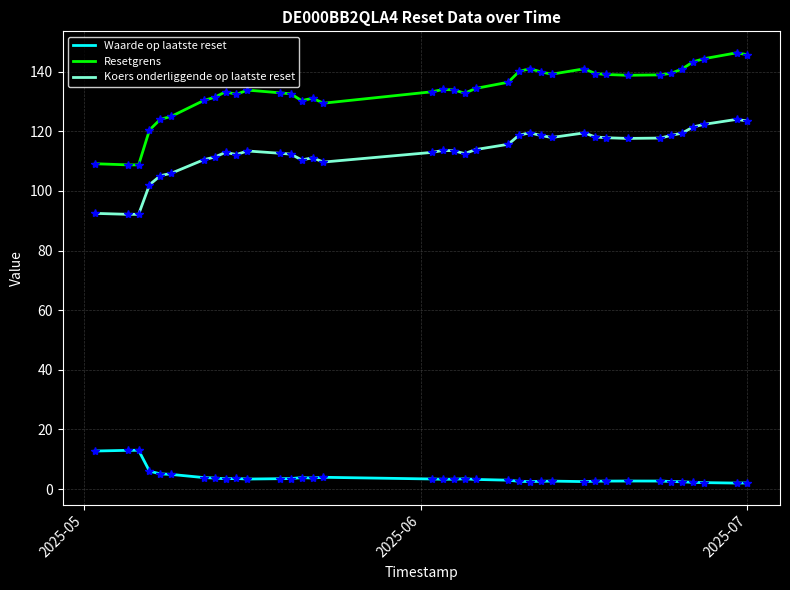

Which series has the largest range (max minus min)?

Resetgrens